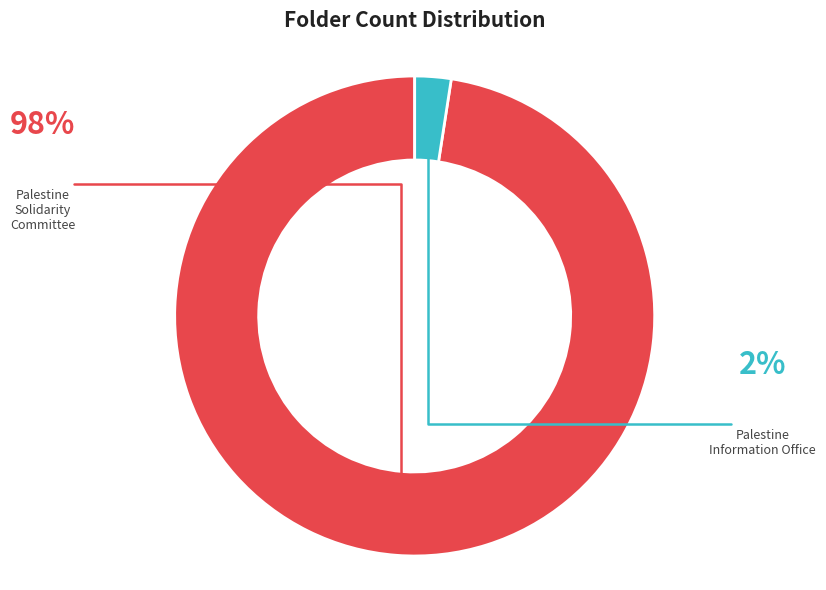

Rank the categories by value from highest to lowest.

Palestine Solidarity Committee, Palestine Information Office